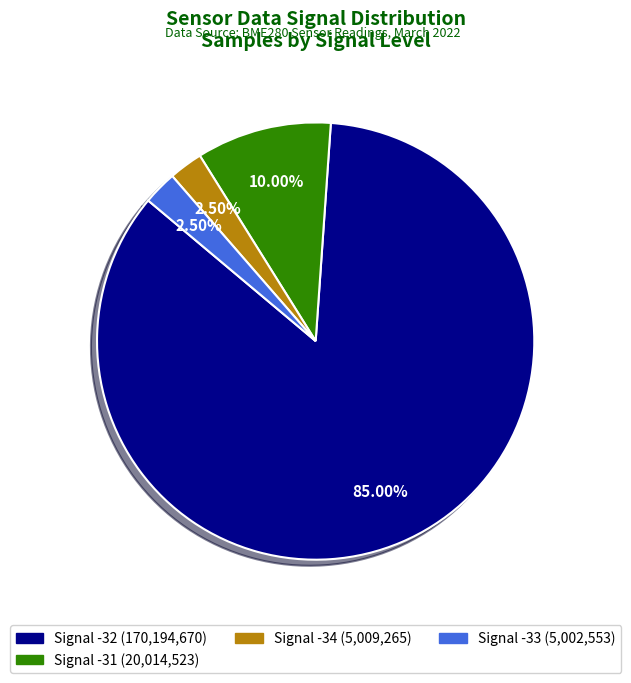

Is there a majority slice in this chart?

Yes